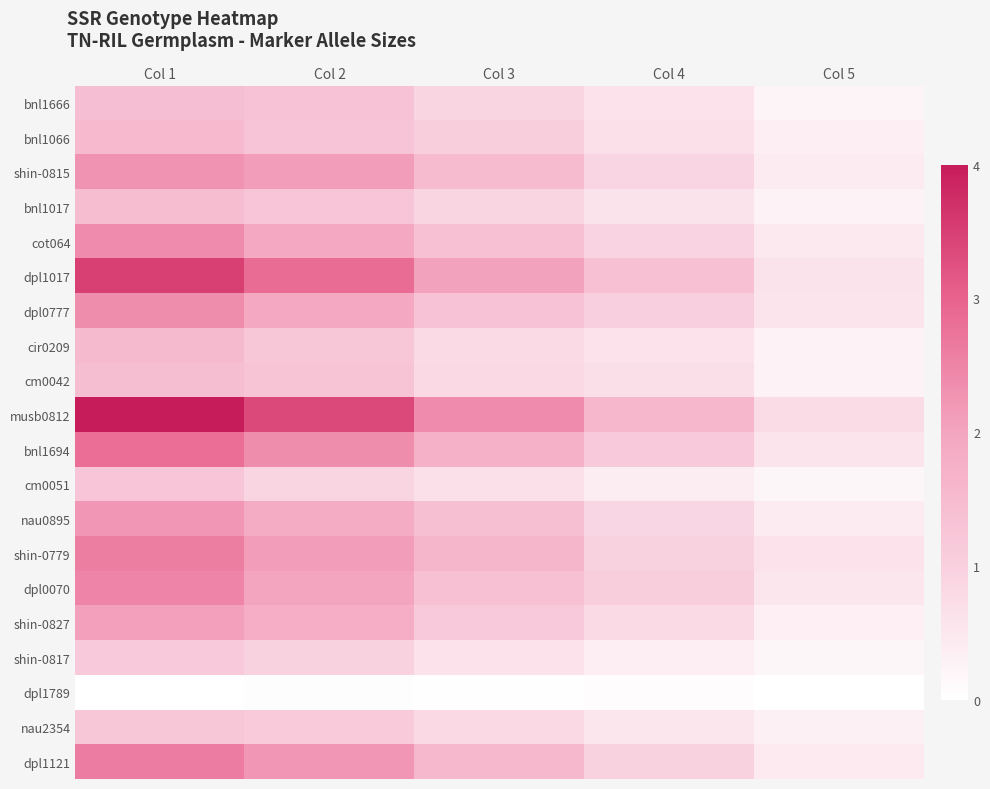

Between Col 2 and Col 4, which series saw the biggest shift?

musb0812